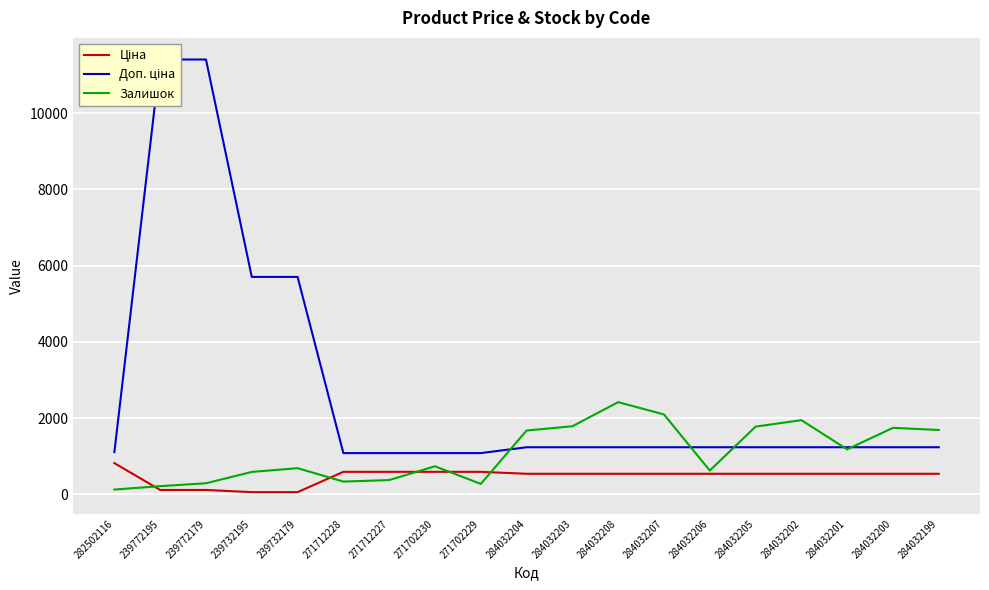

At which category is the sum across all series the highest?

239772179